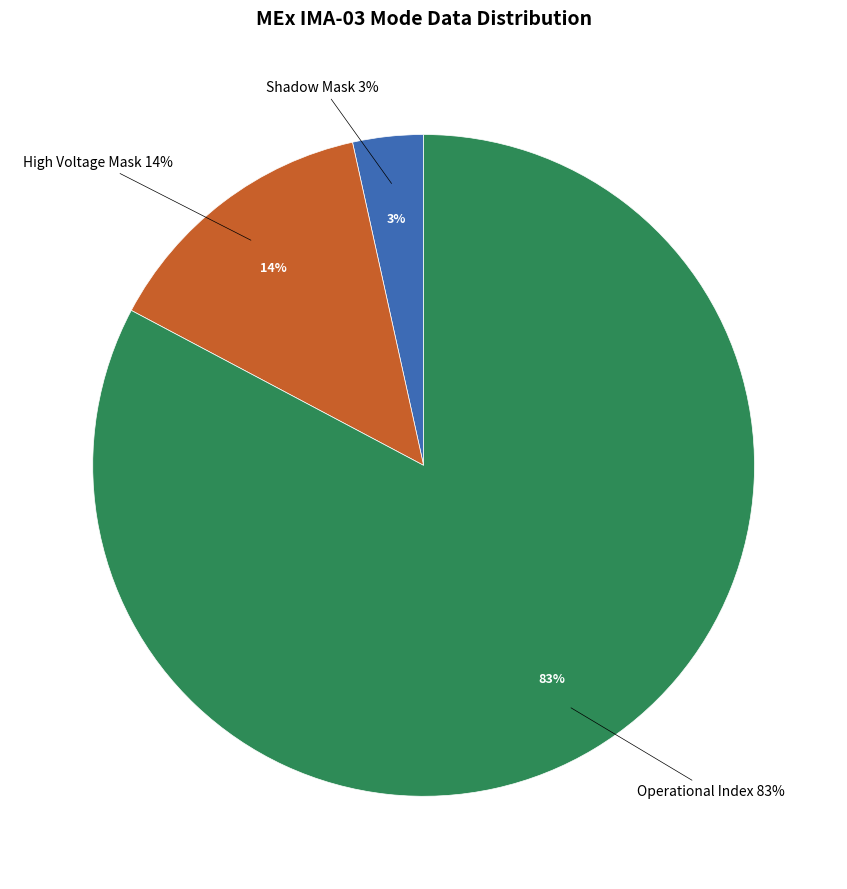

Count the number of slices in the pie.

8